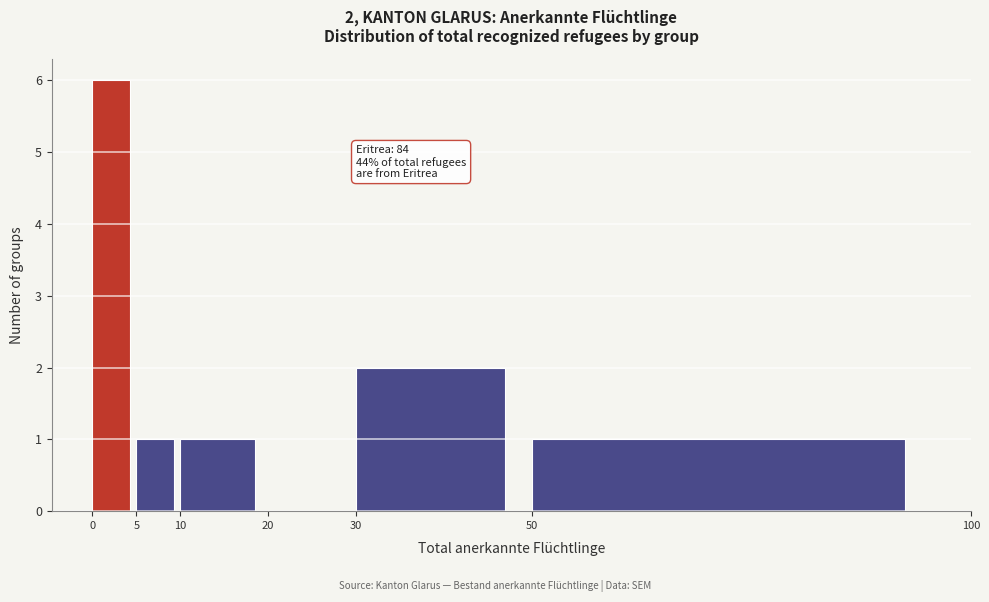

Which range on the x-axis has the tallest bar?

0 to 5